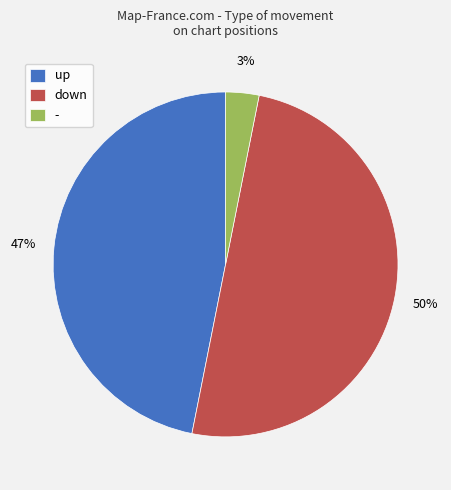

Does - account for over 50% of the chart?

No